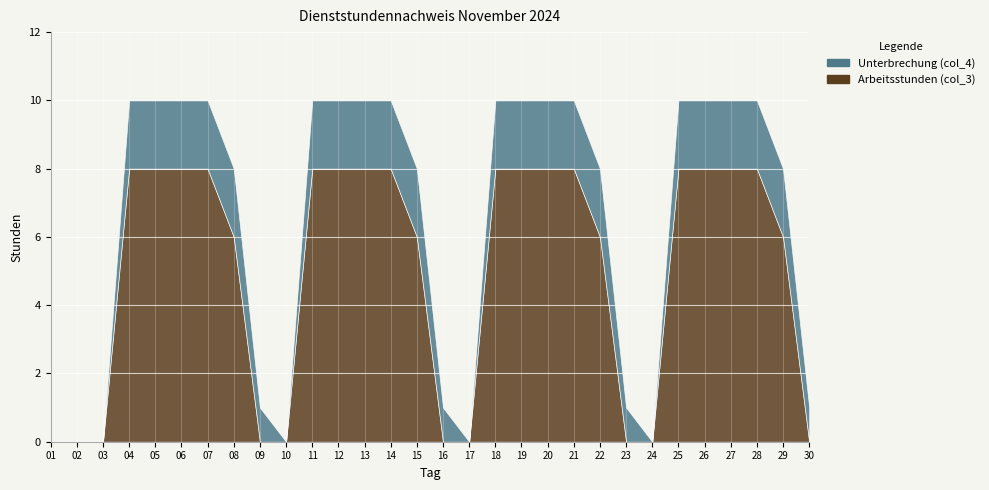

Count the Arbeitsstunden (col_3) values in the range 0 to 8.

30